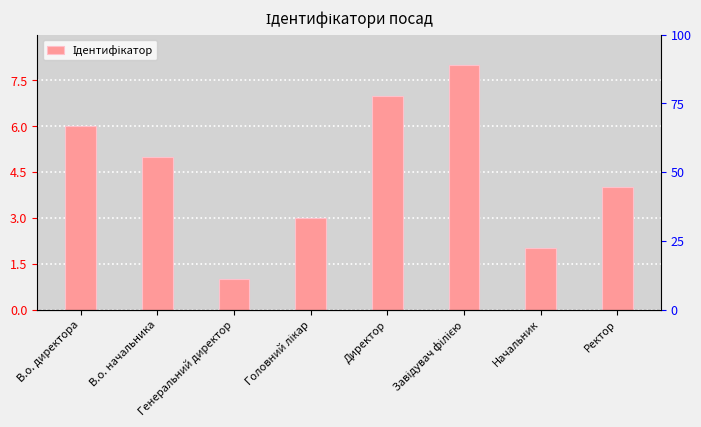

List the labels in order of value, smallest first.

Генеральний директор, Начальник, Головний лікар, Ректор, В.о. начальника, В.о. директора, Директор, Завідувач філією